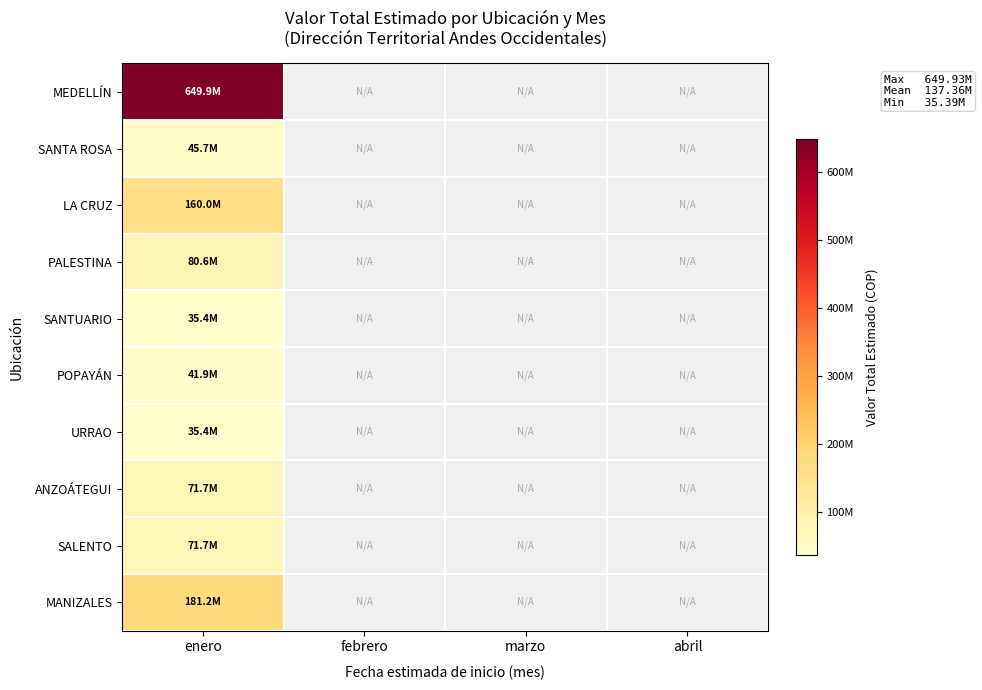

At which label does SANTUARIO reach its minimum?

enero